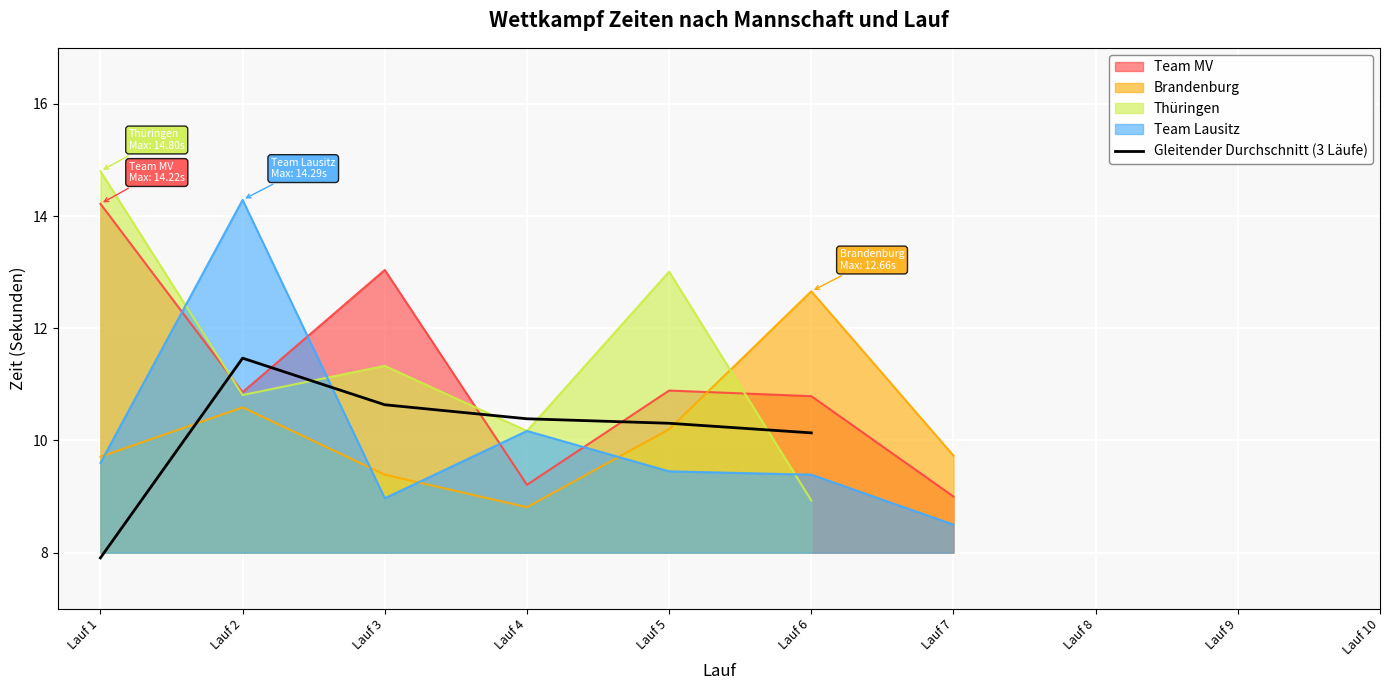

How many points are higher than both their immediate neighbors (excluding endpoints)?

1